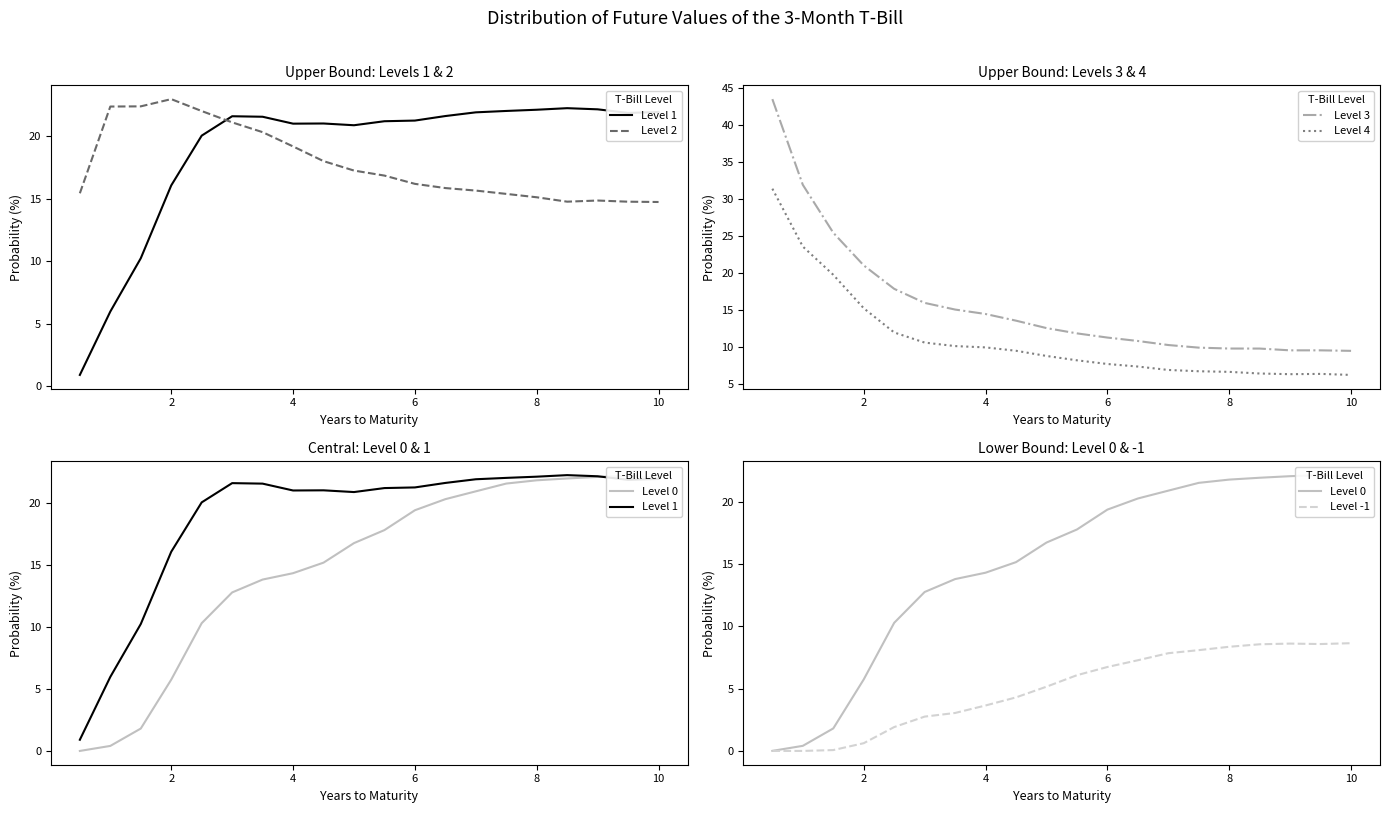

How many interior local peaks does the Level 4 series have?

1